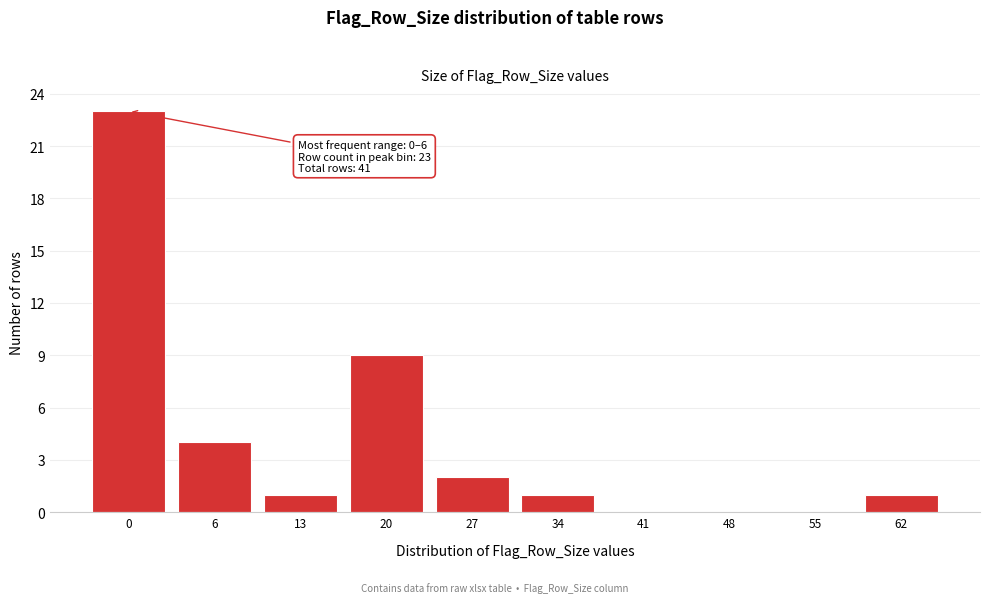

Reading right to left, what are all the values shown in this chart?

62=1	55=0	48=0	41=0	34=1	27=2	20=9	13=1	6=4	0=23